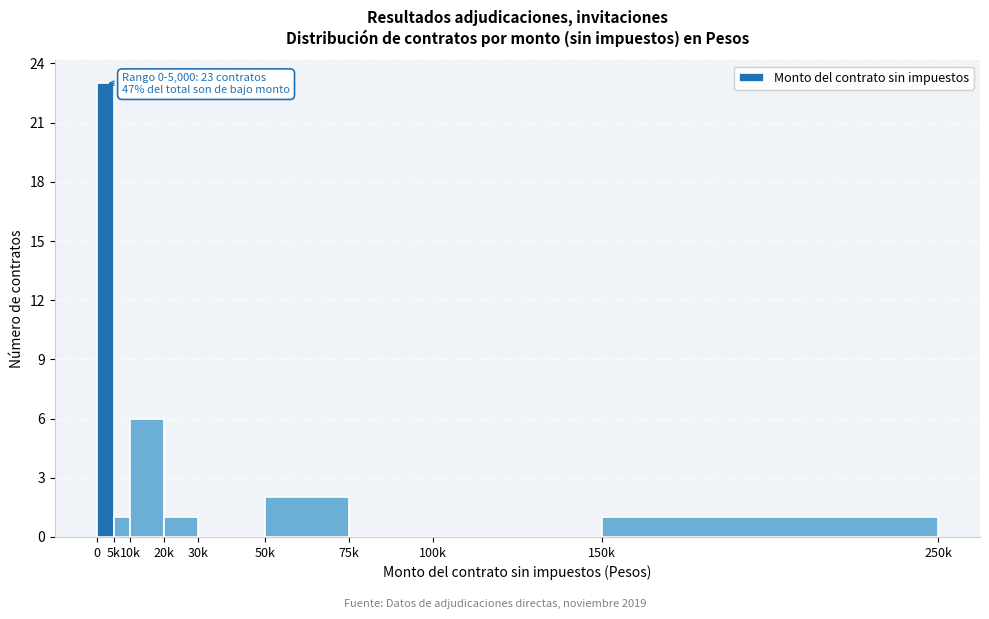

Reading right to left, what are all the values shown in this chart?

150k=1	100k=0	75k=0	50k=2	30k=0	20k=1	10k=6	5k=1	0=23